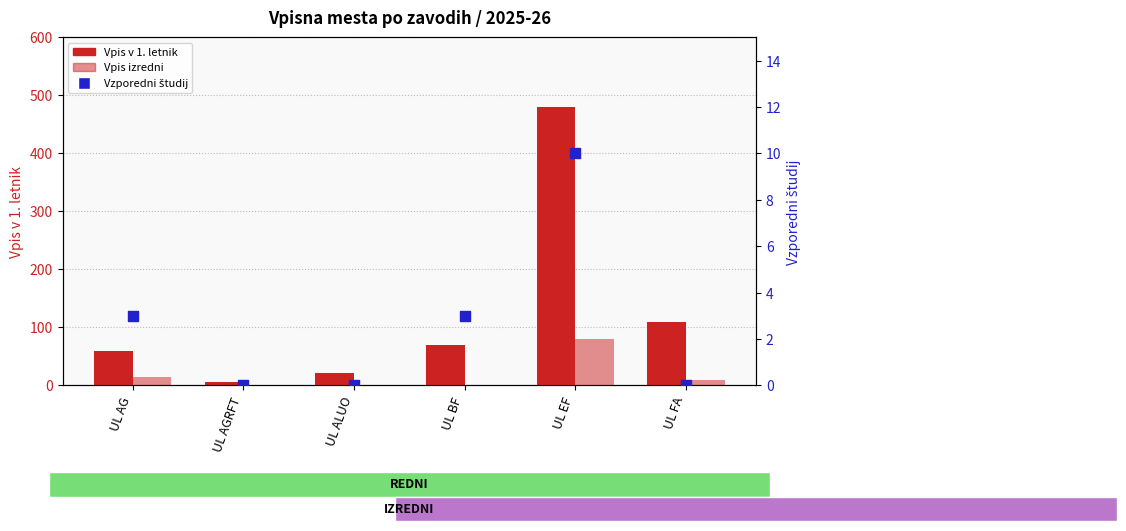

What is the total value across all series at UL EF?

570